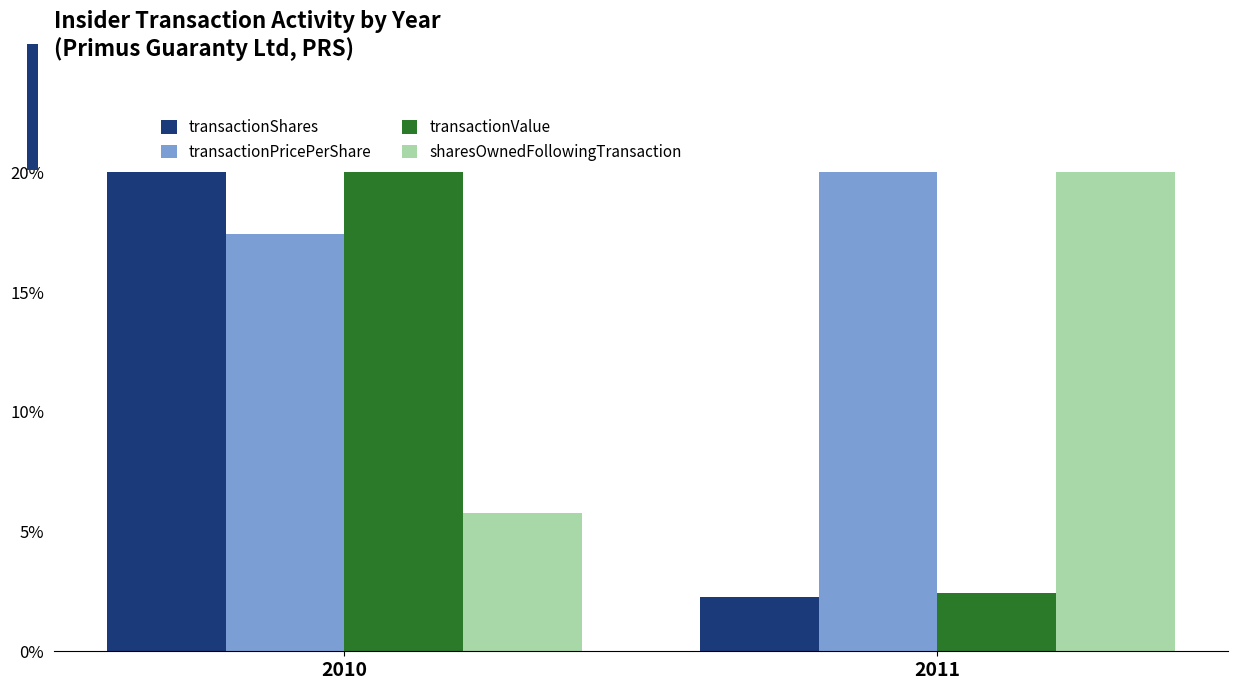

Reading right to left, extract all data points from this chart.

transactionShares: 2011=2.3	2010=20.0
transactionPricePerShare: 2011=20.0	2010=17.4
transactionValue: 2011=2.4	2010=20.0
sharesOwnedFollowingTransaction: 2011=20.0	2010=5.8